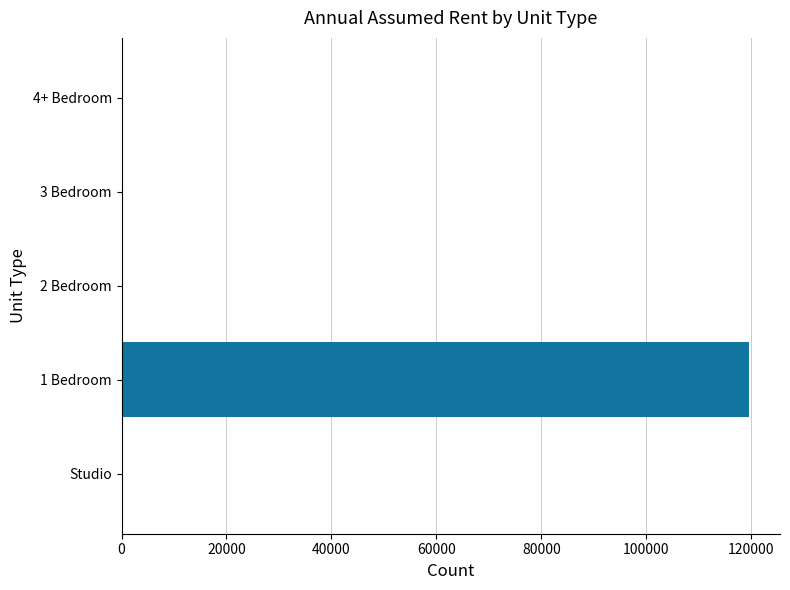

At which category does the chart reach its peak across all series?

1 Bedroom